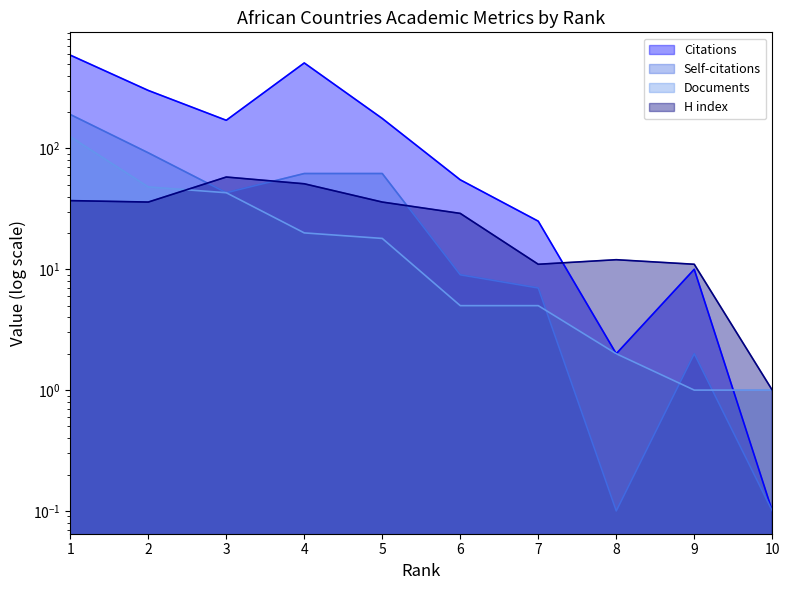

Reading left to right, what are all the values shown in this chart?

Citations: 1=592.0	2=302.0	3=171.0	4=510.0	5=177.0	6=55.0	7=25.0	8=2.0	9=10.0	10=0.1
Self-citations: 1=191.0	2=92.0	3=43.0	4=62.0	5=62.0	6=9.0	7=7.0	8=0.1	9=2.0	10=0.1
Documents: 1=125.0	2=48.0	3=43.0	4=20.0	5=18.0	6=5.0	7=5.0	8=2.0	9=1.0	10=1.0
H index: 1=37.0	2=36.0	3=58.0	4=51.0	5=36.0	6=29.0	7=11.0	8=12.0	9=11.0	10=1.0